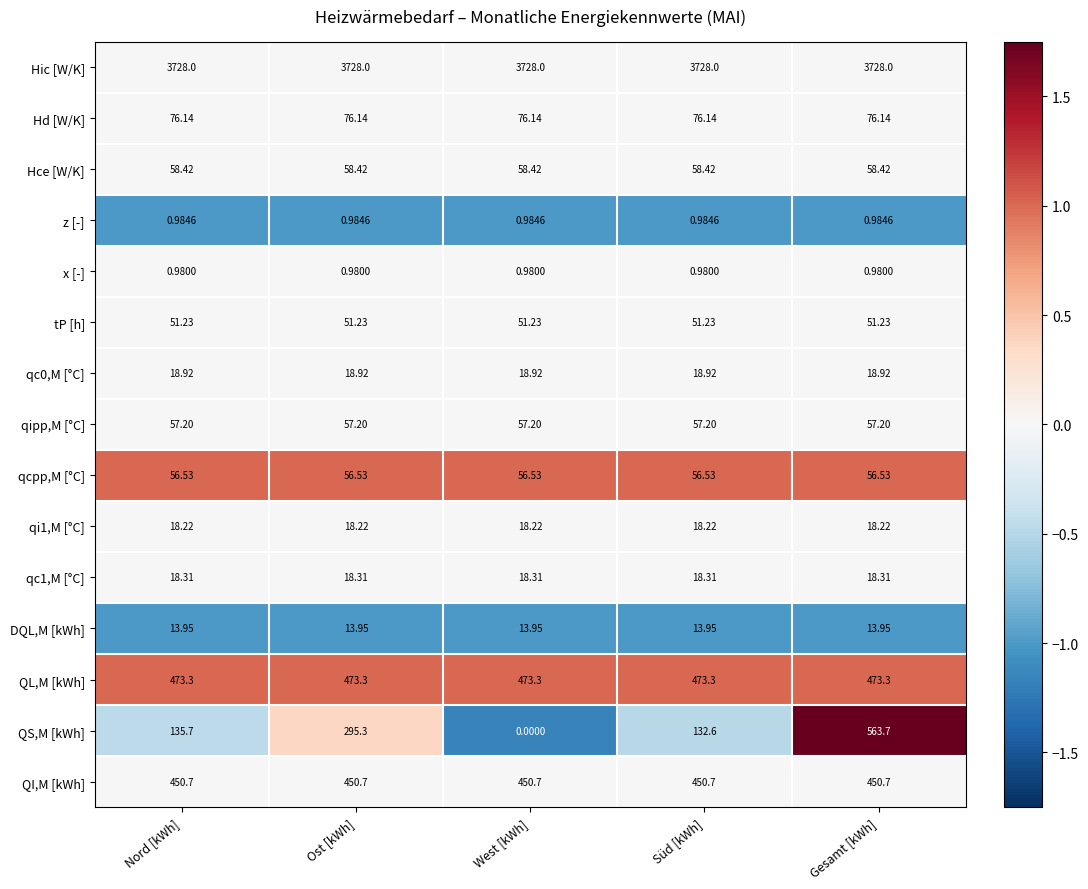

At which label is QS,M [kWh] closest to 281?

Ost [kWh]